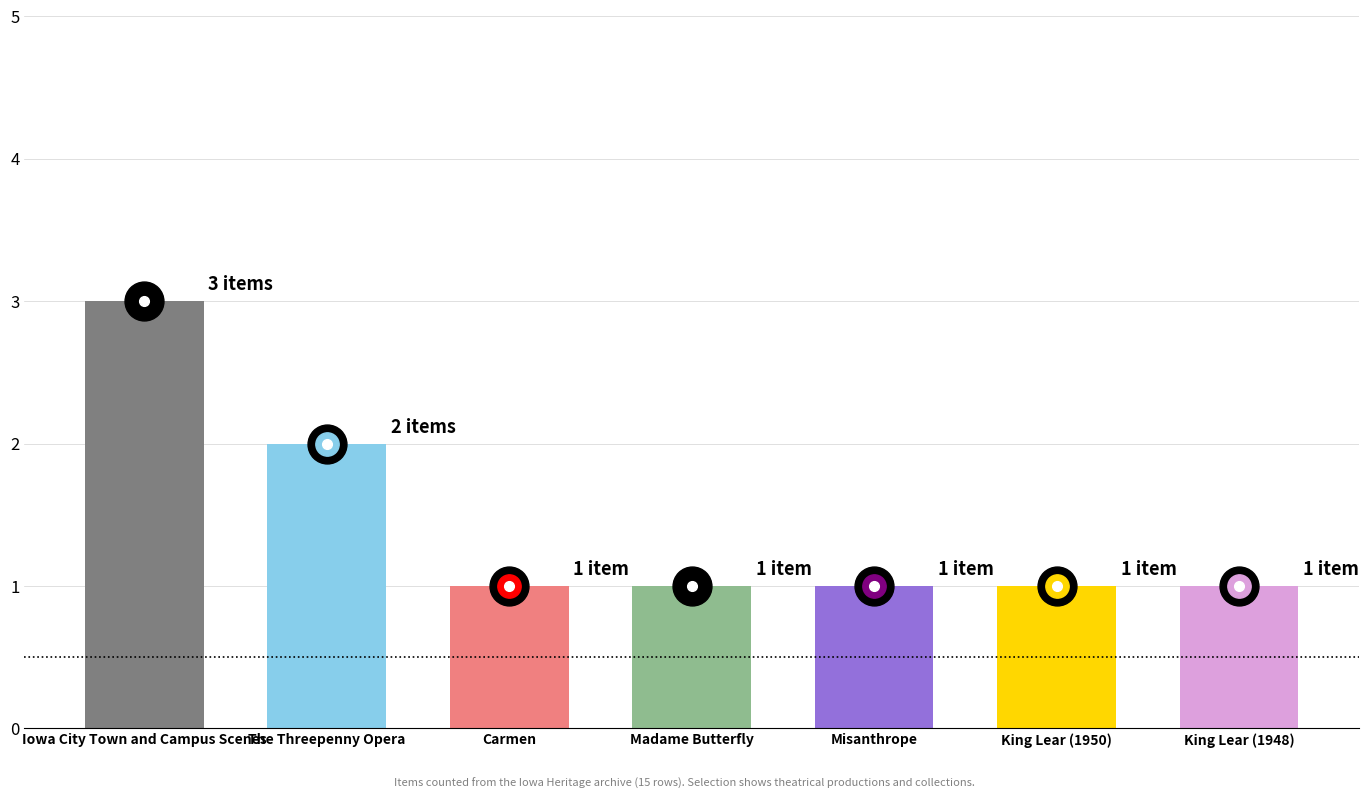

What is the label of the 5th bar from the left?

Misanthrope